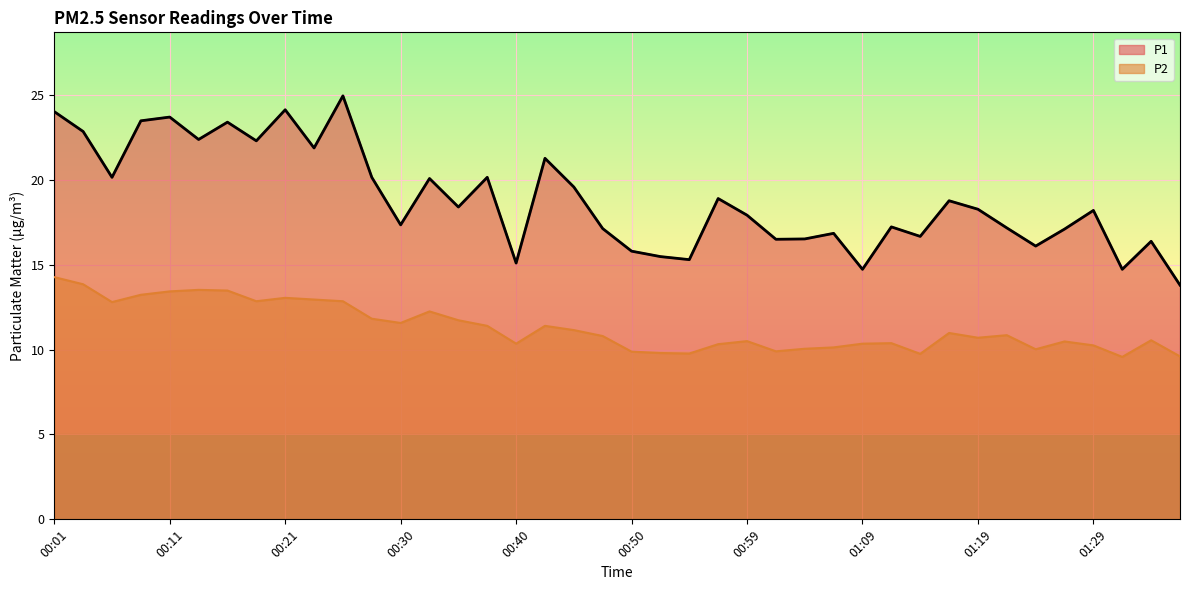

True or false: P1 and P2 intersect in this chart.

False